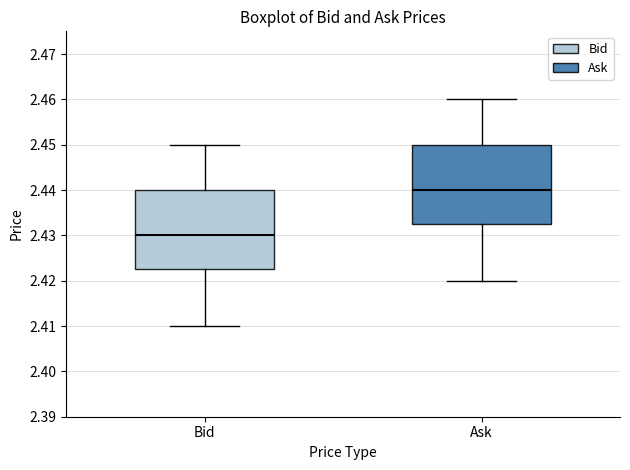

Reading left to right, transcribe this box plot: for each box, give where its median line is, the range the box spans, and where its two whiskers end, as read against the y-axis. The values are not printed on the chart, so give them approximately, as read against the axis.

Bid: median 2.430, box 2.423 to 2.440, whiskers 2.410 to 2.450
Ask: median 2.440, box 2.433 to 2.450, whiskers 2.420 to 2.460